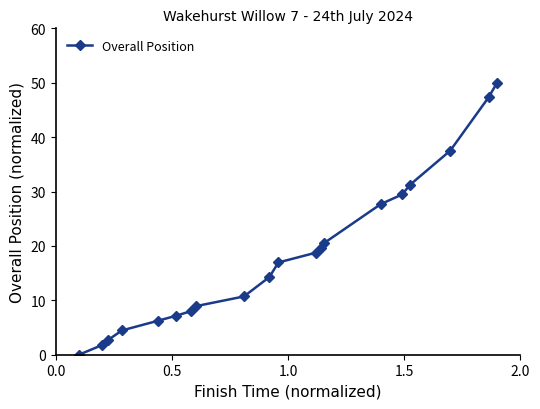

What is the value of the 10th point from the left?

14.3